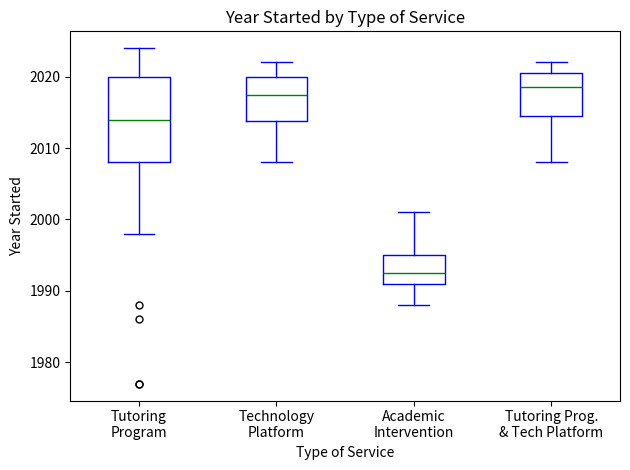

Which box's median line is the lowest?

Academic Intervention